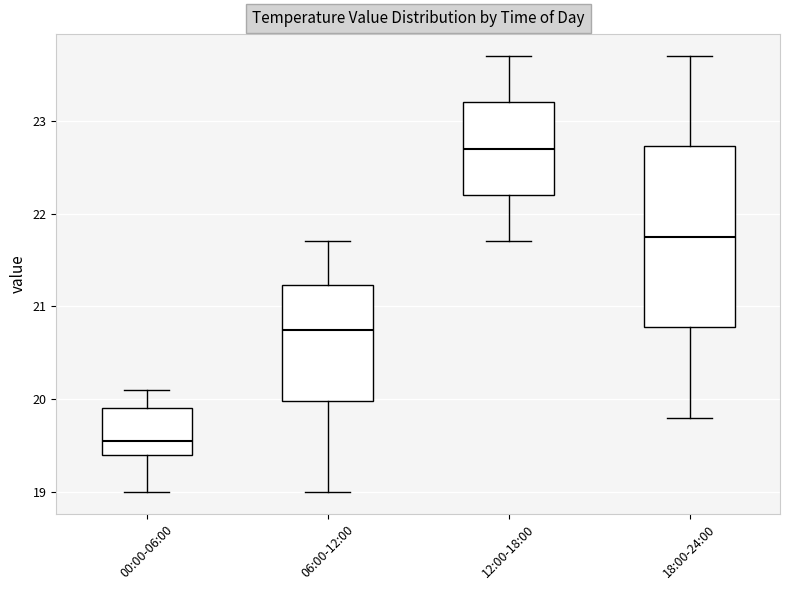

Reading left to right, transcribe this box plot: for each box, give where its median line is, the range the box spans, and where its two whiskers end, as read against the y-axis. The values are not printed on the chart, so give them approximately, as read against the axis.

00:00-06:00: median 19.6, box 19.4 to 19.9, whiskers 19.0 to 20.1
06:00-12:00: median 20.8, box 20.0 to 21.2, whiskers 19.0 to 21.7
12:00-18:00: median 22.7, box 22.2 to 23.2, whiskers 21.7 to 23.7
18:00-24:00: median 21.8, box 20.8 to 22.7, whiskers 19.8 to 23.7